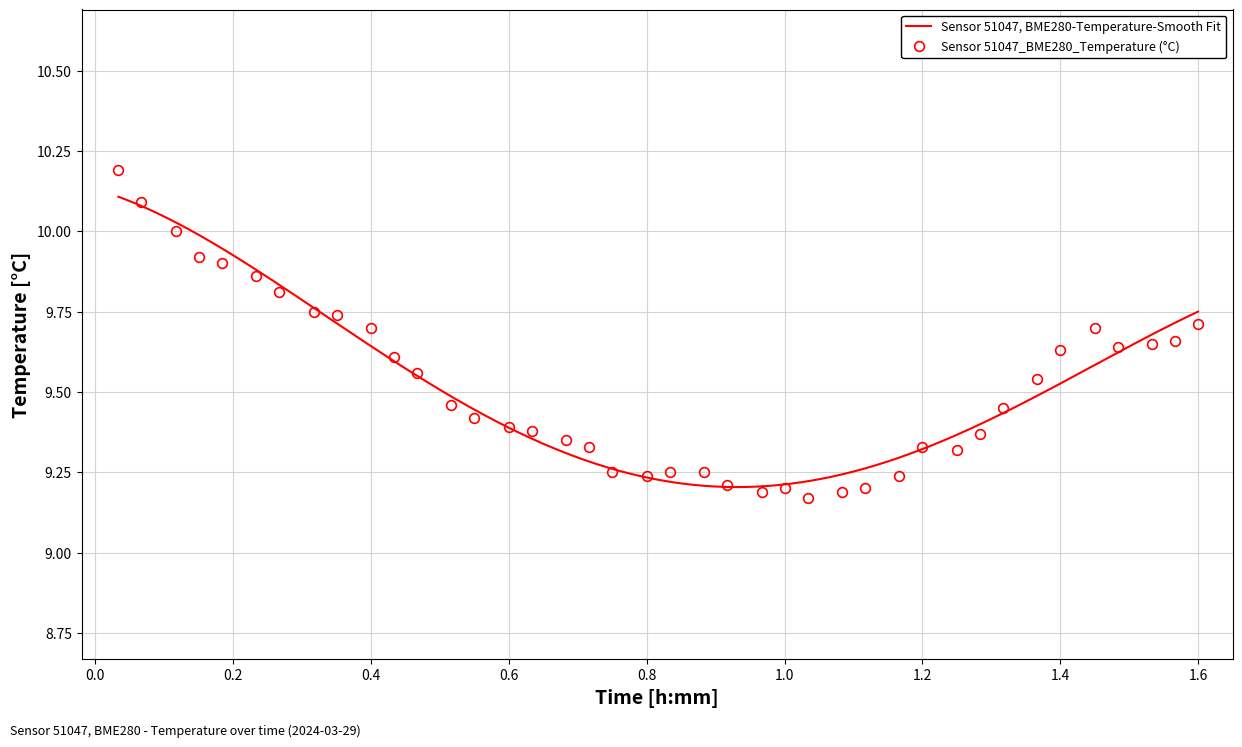

How many points are lower than both their immediate neighbors (excluding endpoints)?

5